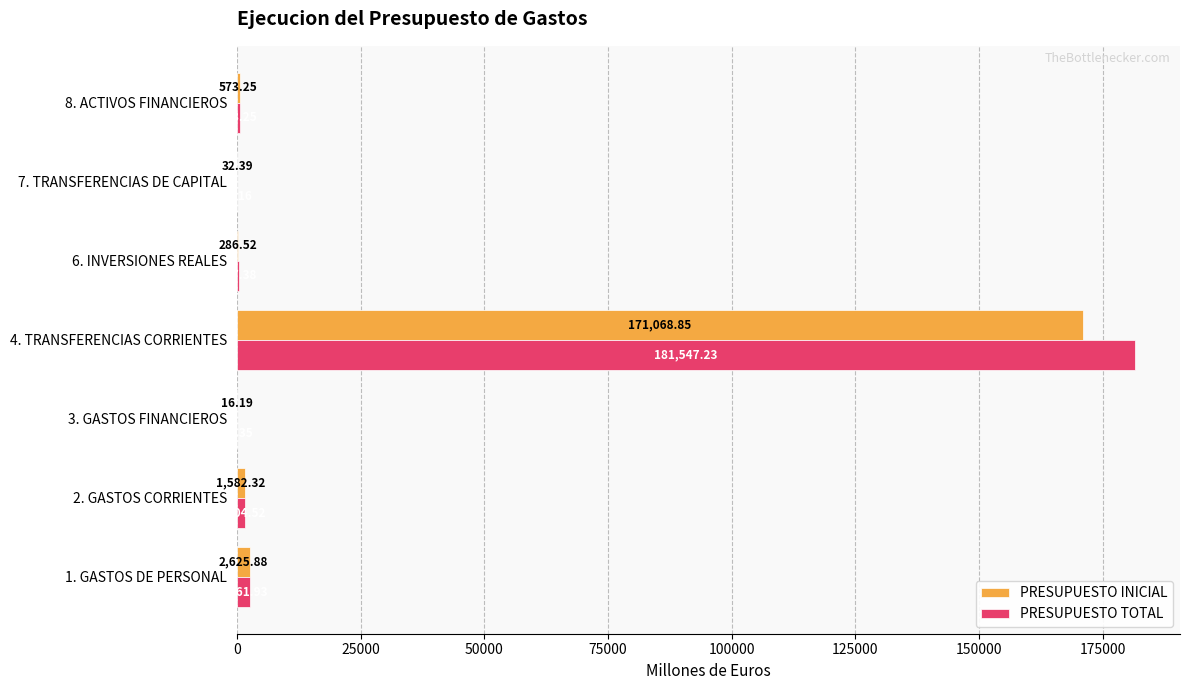

How many values in the PRESUPUESTO INICIAL series exceed 573?

4